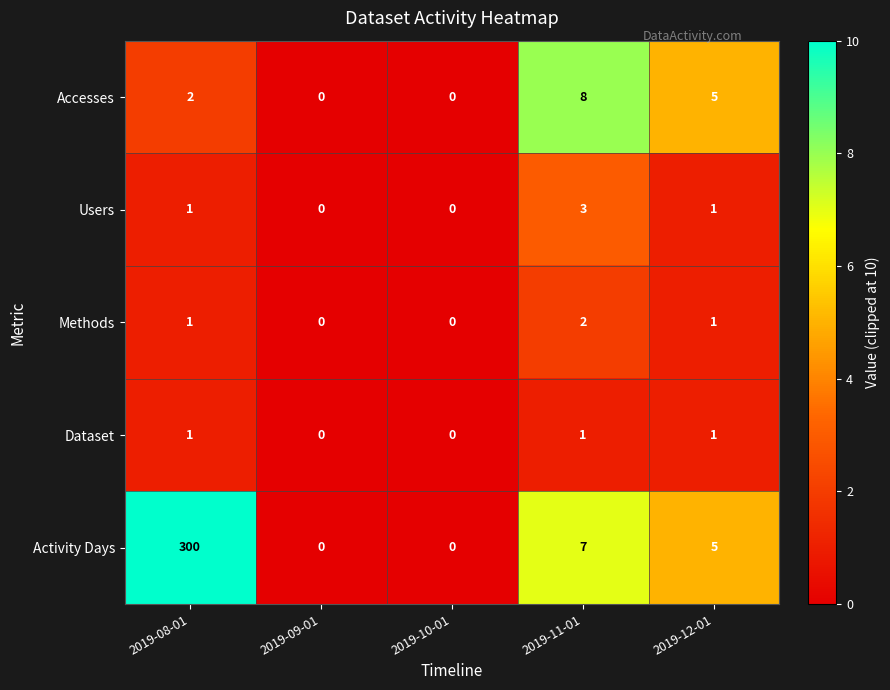

True or false: Accesses has a value of -4 at 2019-10-01.

False